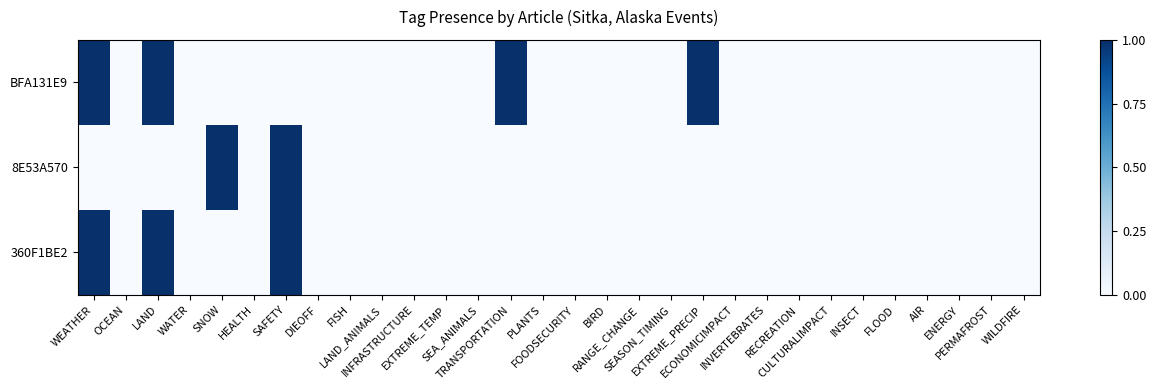

Reading right to left, list all the values displayed in this chart.

BFA131E9: WILDFIRE=0	PERMAFROST=0	ENERGY=0	AIR=0	FLOOD=0	INSECT=0	CULTURALIMPACT=0	RECREATION=0	INVERTEBRATES=0	ECONOMICIMPACT=0	EXTREME_PRECIP=1	SEASON_TIMING=0	RANGE_CHANGE=0	BIRD=0	FOODSECURITY=0	PLANTS=0	TRANSPORTATION=1	SEA_ANIMALS=0	EXTREME_TEMP=0	INFRASTRUCTURE=0	LAND_ANIMALS=0	FISH=0	DIEOFF=0	SAFETY=0	HEALTH=0	SNOW=0	WATER=0	LAND=1	OCEAN=0	WEATHER=1
8E53A570: WILDFIRE=0	PERMAFROST=0	ENERGY=0	AIR=0	FLOOD=0	INSECT=0	CULTURALIMPACT=0	RECREATION=0	INVERTEBRATES=0	ECONOMICIMPACT=0	EXTREME_PRECIP=0	SEASON_TIMING=0	RANGE_CHANGE=0	BIRD=0	FOODSECURITY=0	PLANTS=0	TRANSPORTATION=0	SEA_ANIMALS=0	EXTREME_TEMP=0	INFRASTRUCTURE=0	LAND_ANIMALS=0	FISH=0	DIEOFF=0	SAFETY=1	HEALTH=0	SNOW=1	WATER=0	LAND=0	OCEAN=0	WEATHER=0
360F1BE2: WILDFIRE=0	PERMAFROST=0	ENERGY=0	AIR=0	FLOOD=0	INSECT=0	CULTURALIMPACT=0	RECREATION=0	INVERTEBRATES=0	ECONOMICIMPACT=0	EXTREME_PRECIP=0	SEASON_TIMING=0	RANGE_CHANGE=0	BIRD=0	FOODSECURITY=0	PLANTS=0	TRANSPORTATION=0	SEA_ANIMALS=0	EXTREME_TEMP=0	INFRASTRUCTURE=0	LAND_ANIMALS=0	FISH=0	DIEOFF=0	SAFETY=1	HEALTH=0	SNOW=0	WATER=0	LAND=1	OCEAN=0	WEATHER=1